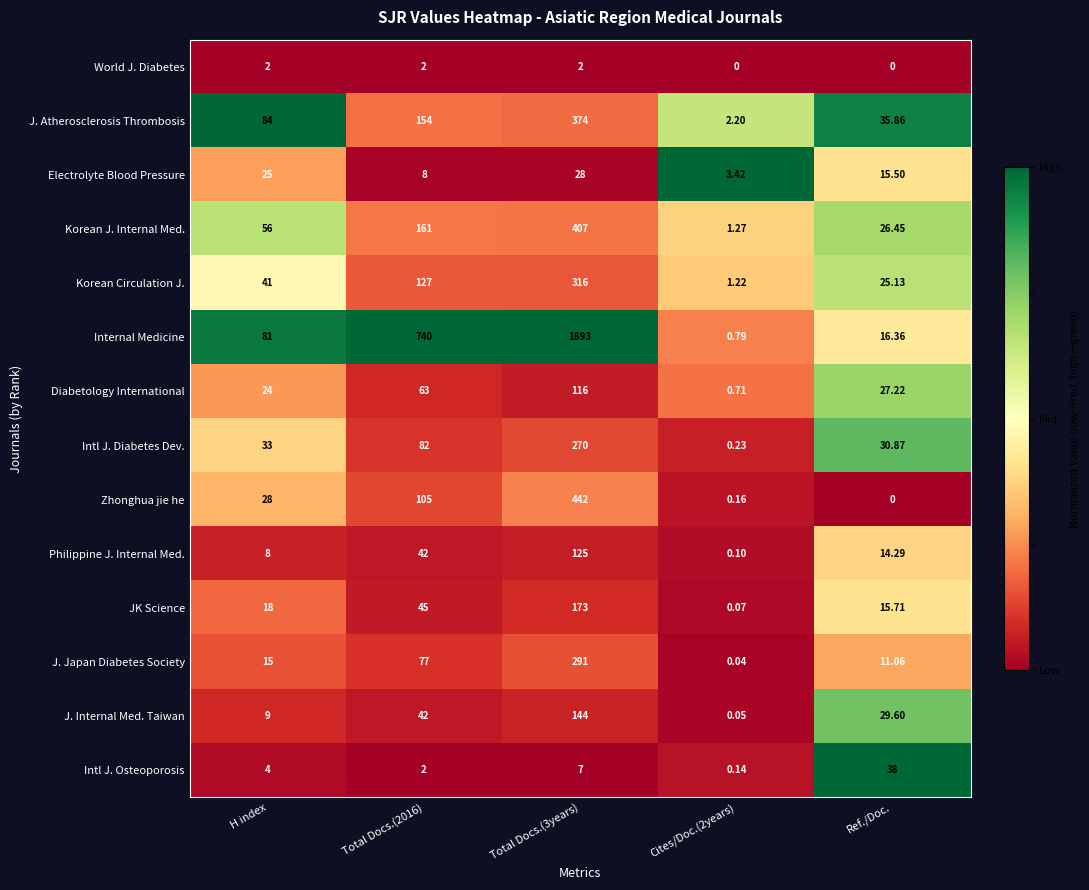

Between Cites/Doc.(2years) and Ref./Doc., which series saw the biggest shift?

Intl J. Osteoporosis